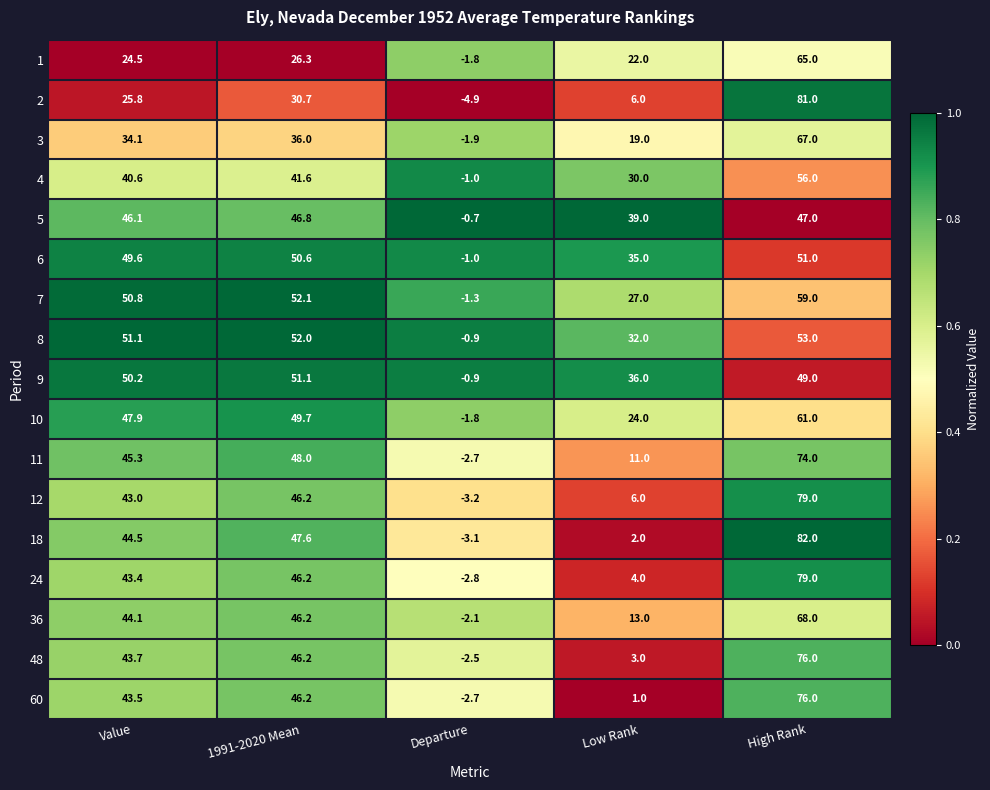

What is the difference between the highest and lowest values at Low Rank?

38.0